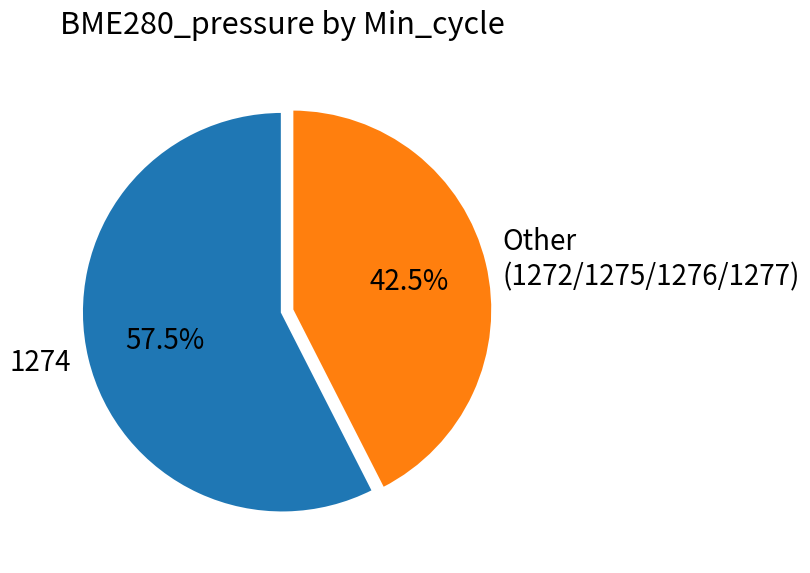

Between 1274 and Other (1272/1275/1276/1277), which is larger?

1274